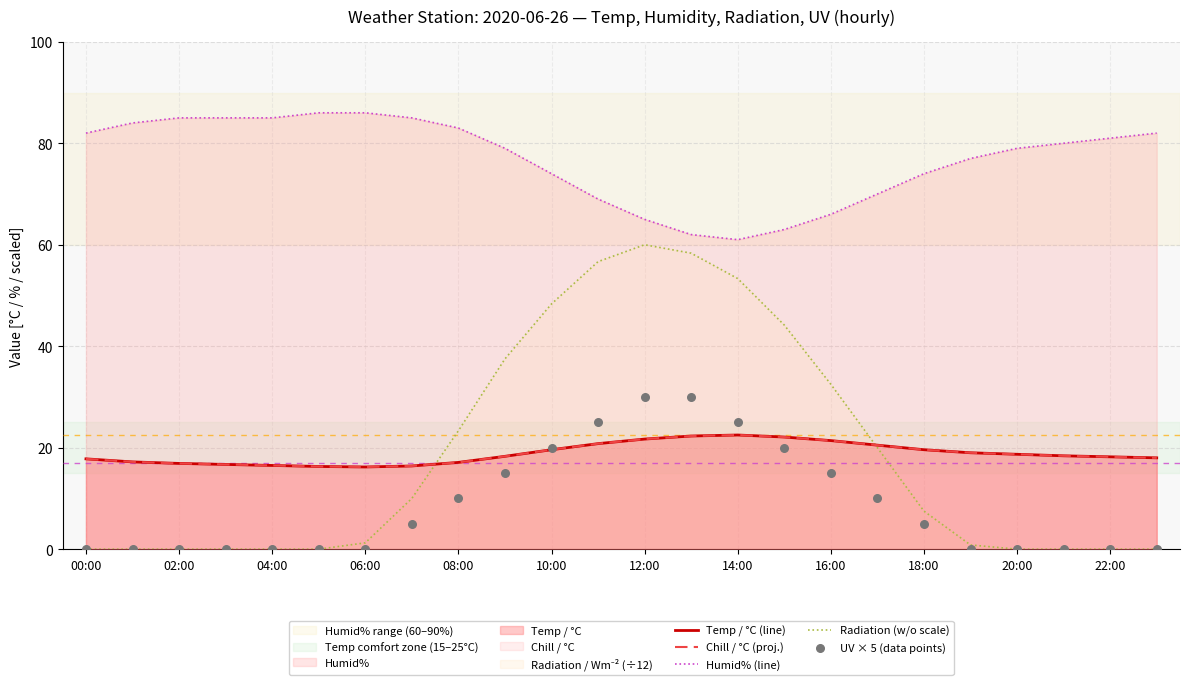

At how many categories does at least one series exceed 63?

21